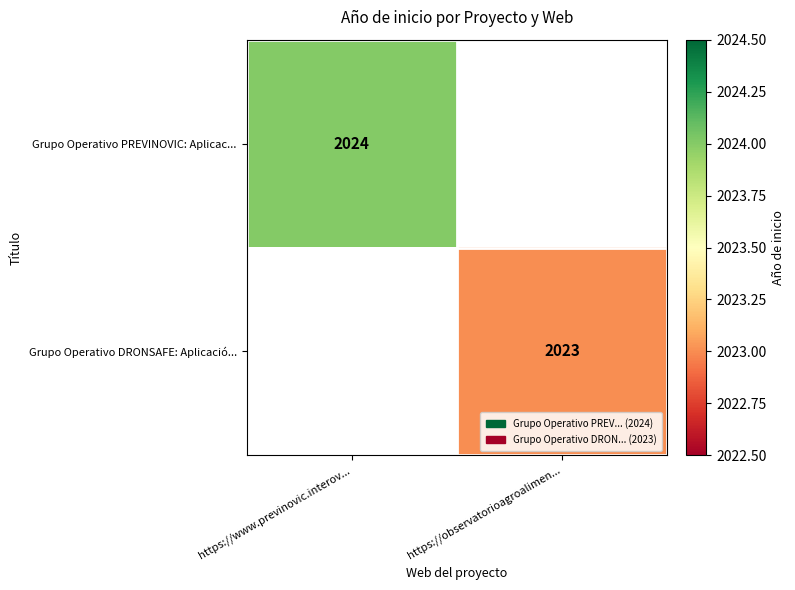

The Grupo Operativo PREVINOVIC: Aplicac... series shows 3069 at https://www.previnovic.interov.... True or false?

False